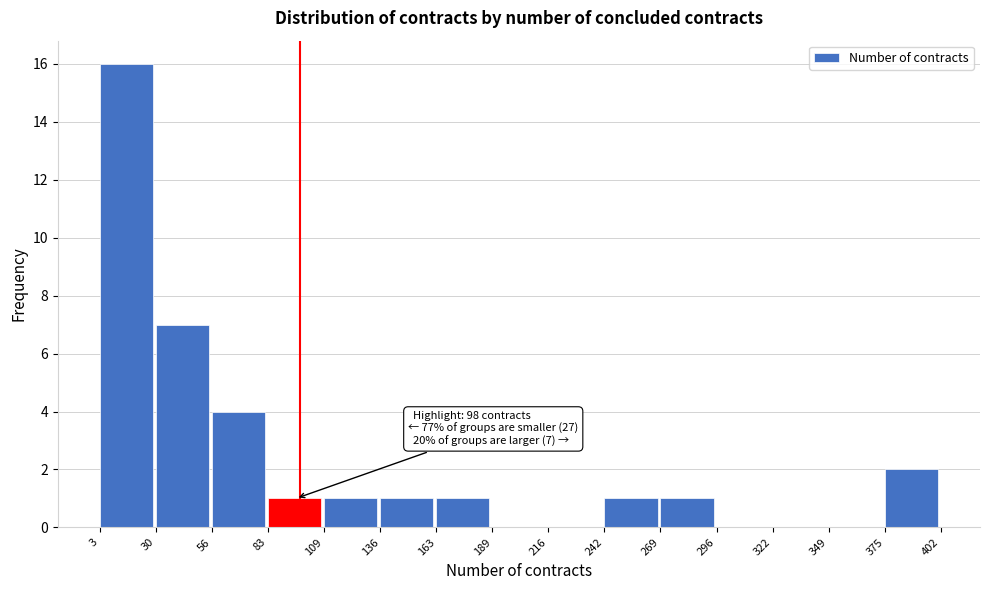

Which range on the x-axis has the tallest bar?

3 to 30